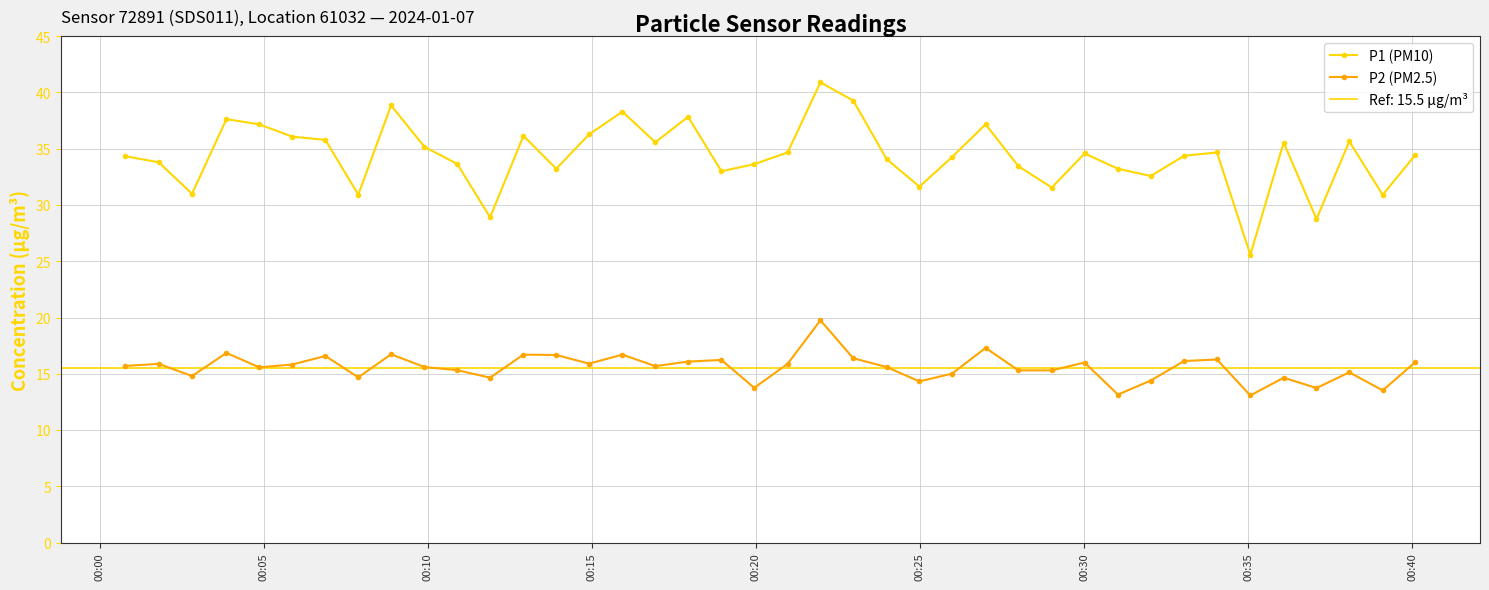

True or false: P1 (PM10) and P2 (PM2.5) intersect in this chart.

False